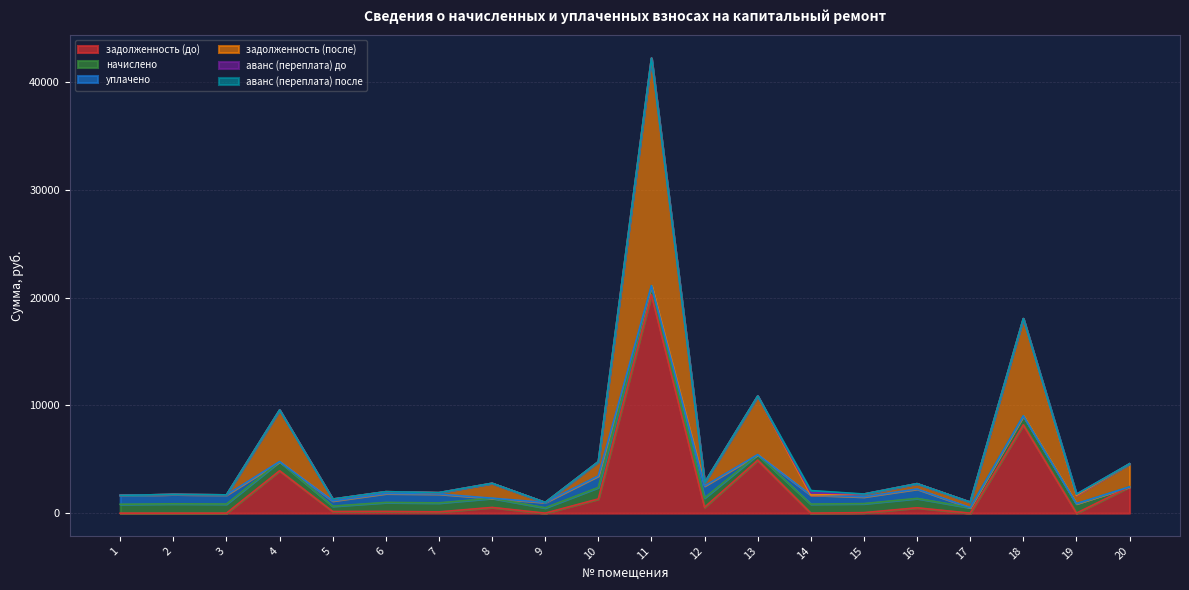

Which series changed the most between 12 and 20?

задолженность (до)